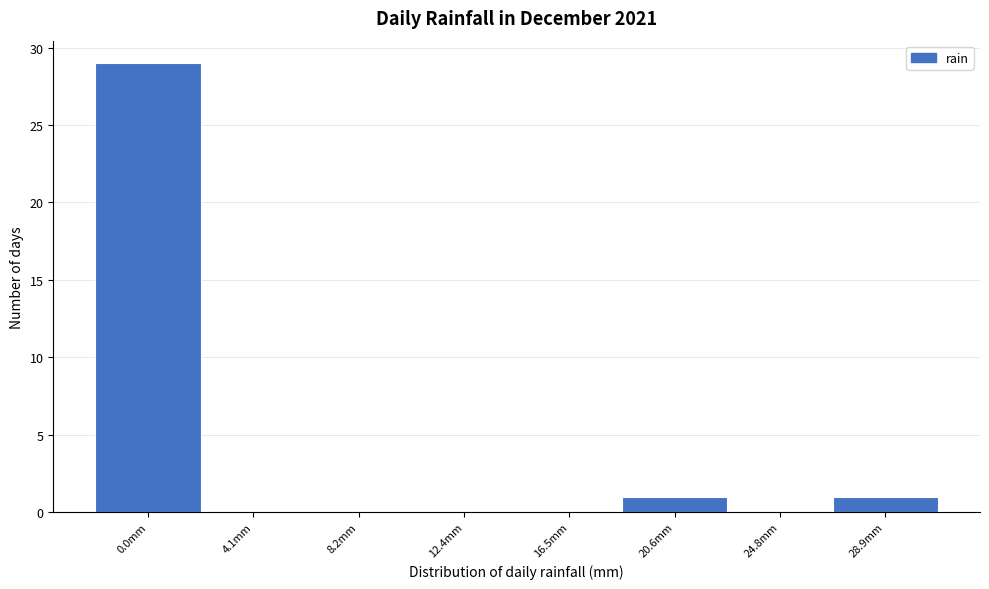

Reading right to left, transcribe all the data shown in this chart.

28.9mm=1	24.8mm=0	20.6mm=1	16.5mm=0	12.4mm=0	8.2mm=0	4.1mm=0	0.0mm=29